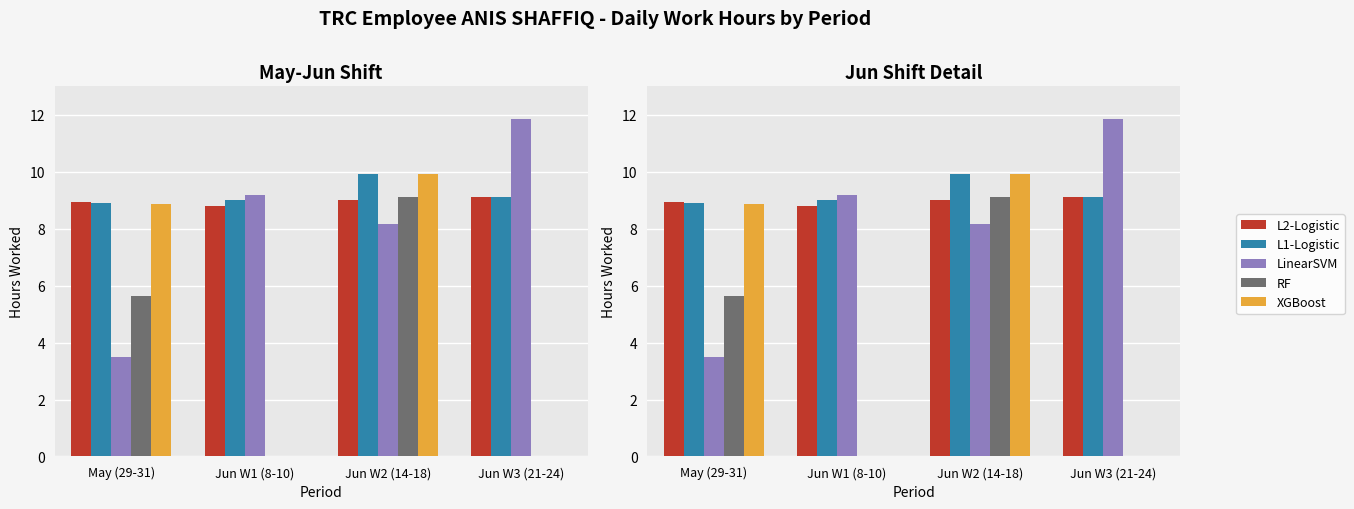

List the labels in order of RF value, largest first.

Jun W2 (14-18), May (29-31), Jun W1 (8-10), Jun W3 (21-24)